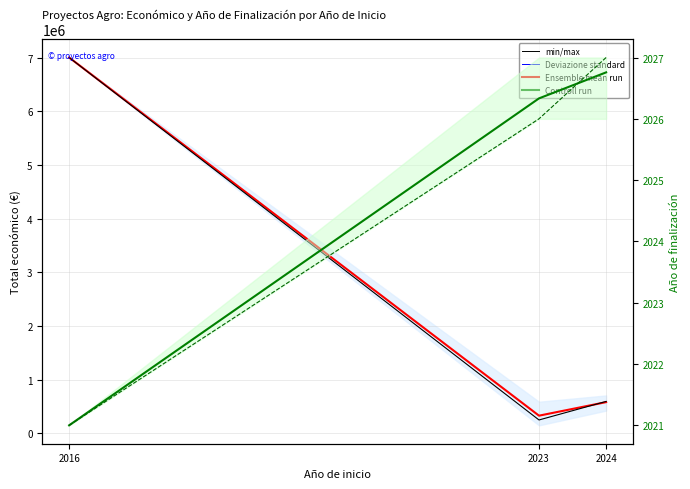

The value of Controll run (Total económico) at 2016 is 6999993.0. True or false?

True